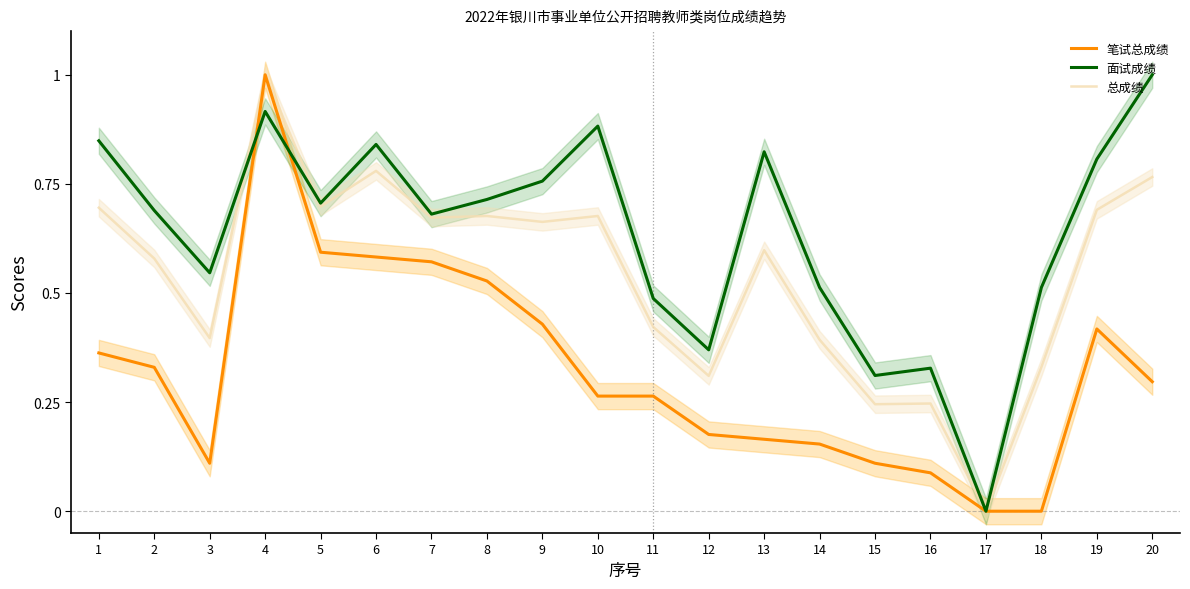

At which category does 总成绩 reach its first local valley?

3